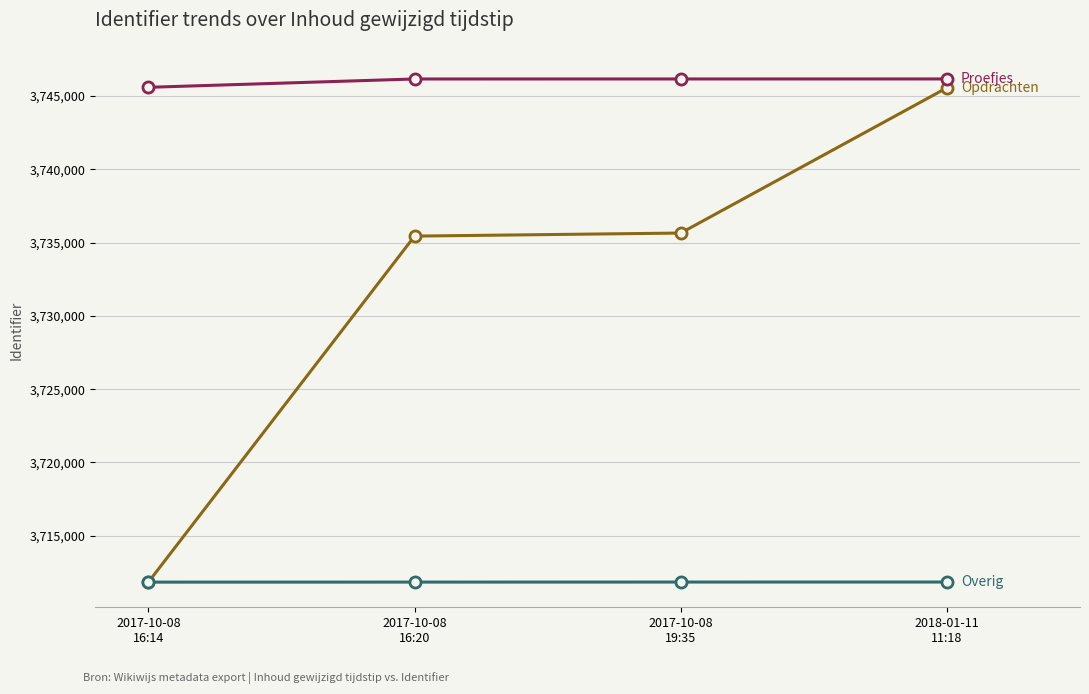

What is the smallest value displayed?

3711836